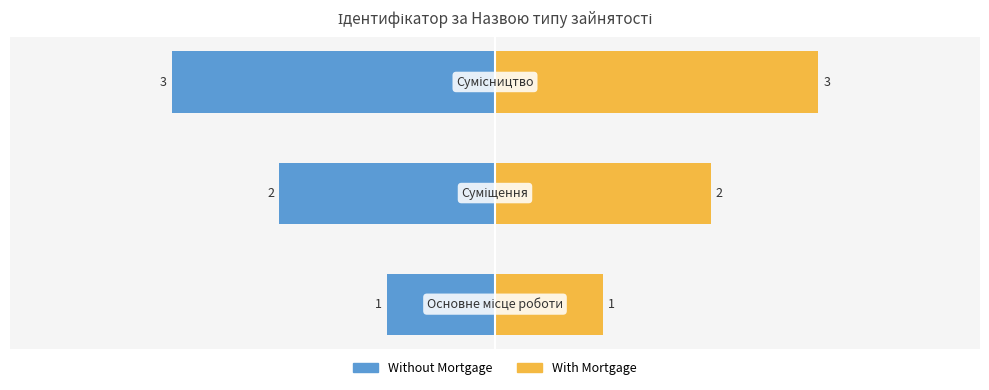

Is the value of Without Mortgage at 2 greater than the value of With Mortgage at 0?

No